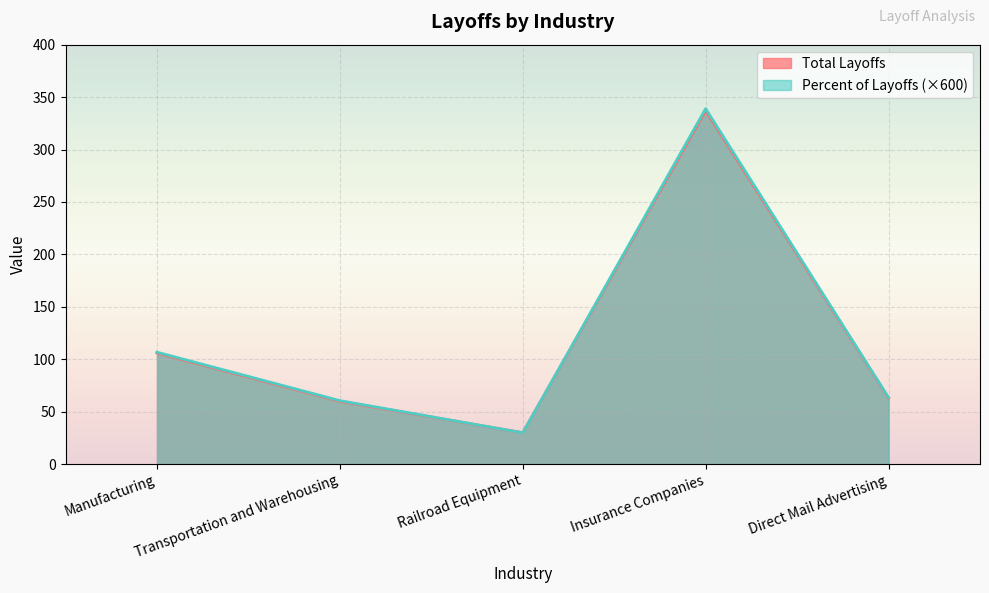

How many categories are shown in the chart?

5